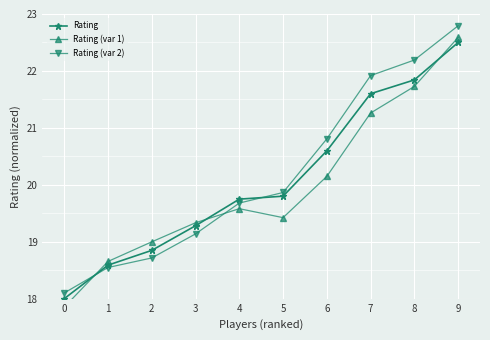

At which label does Rating (var 1) first exceed 19?

3